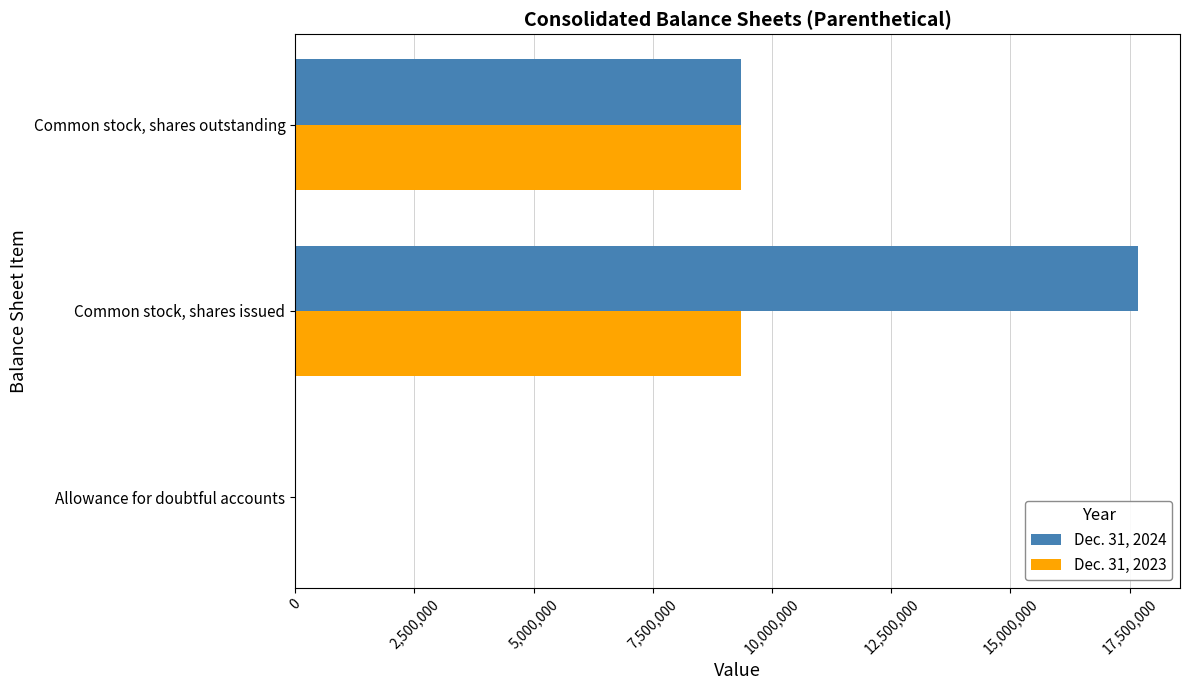

Which series has the largest total across all categories?

Dec. 31, 2024